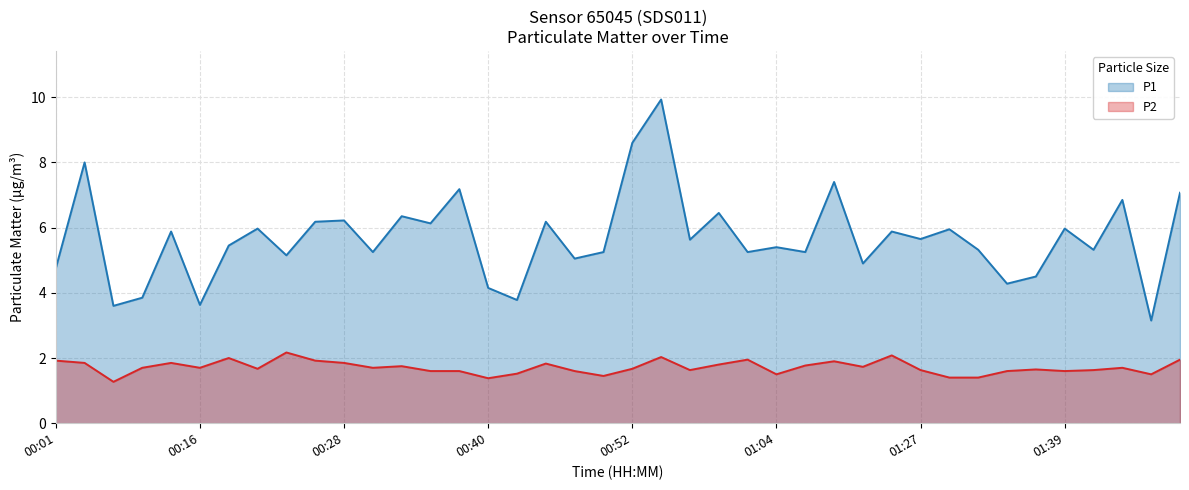

How many lines are shown in the chart?

2